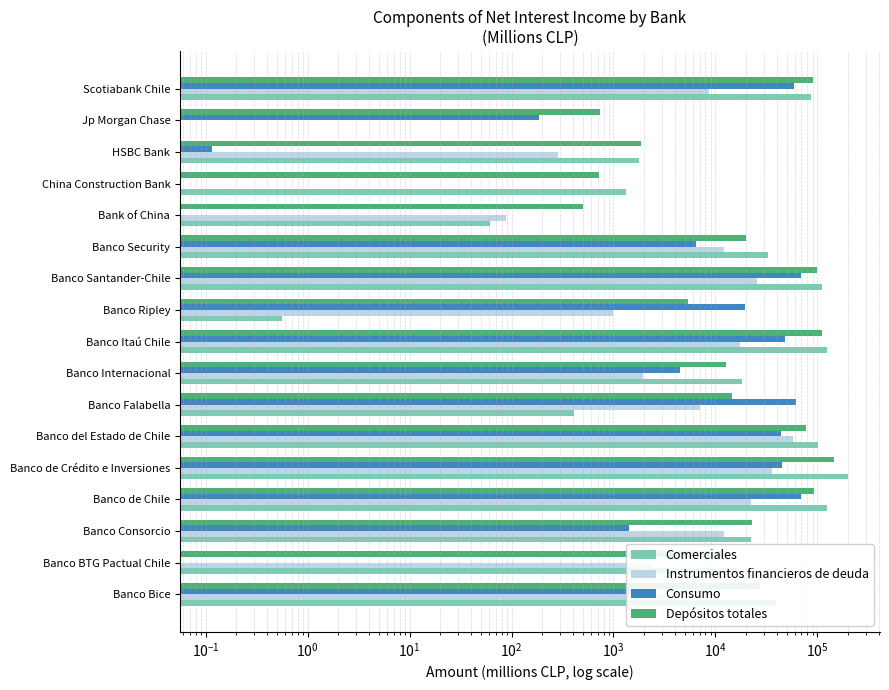

Is it true that Instrumentos financieros de deuda equals 7173.8 at Banco Security?

False